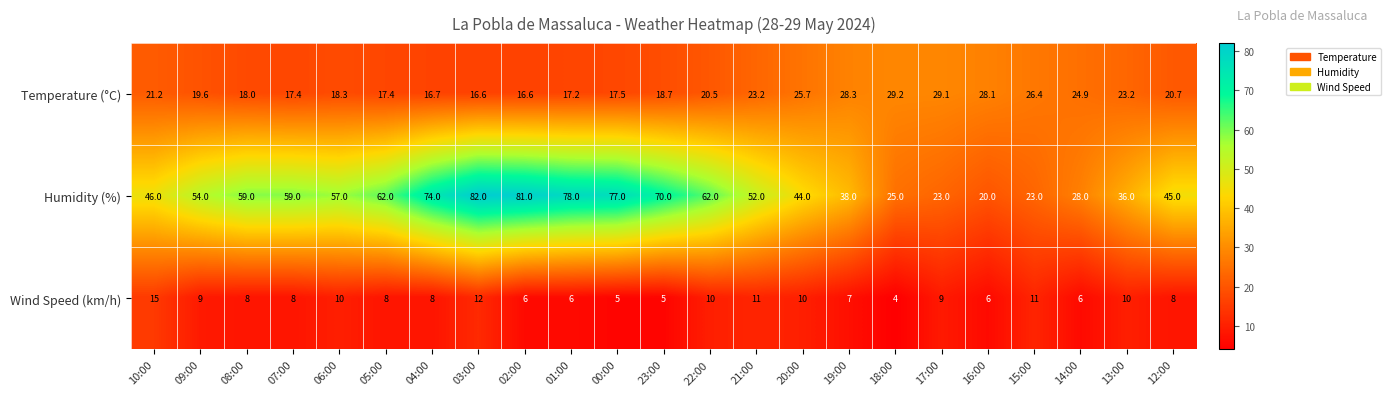

How many series are shown in this chart?

3